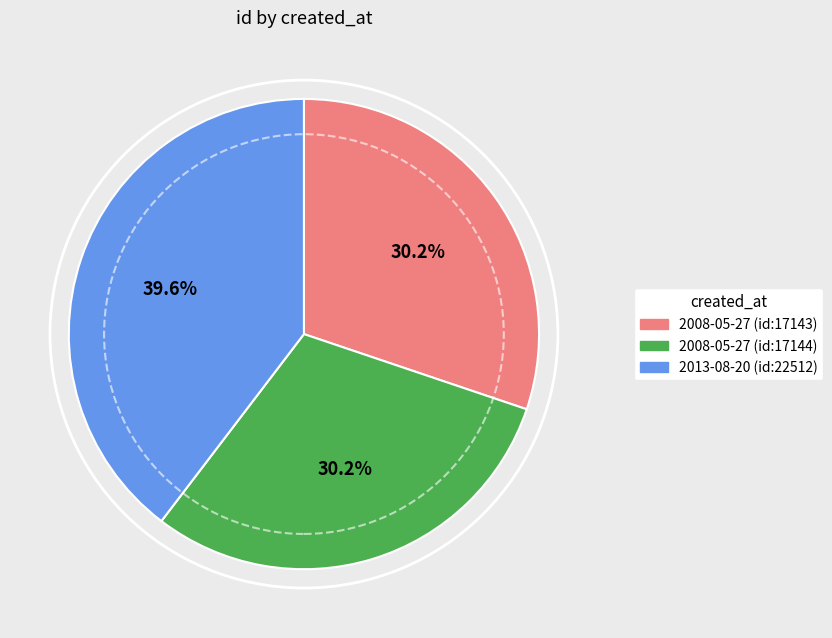

Is there a majority slice in this chart?

No